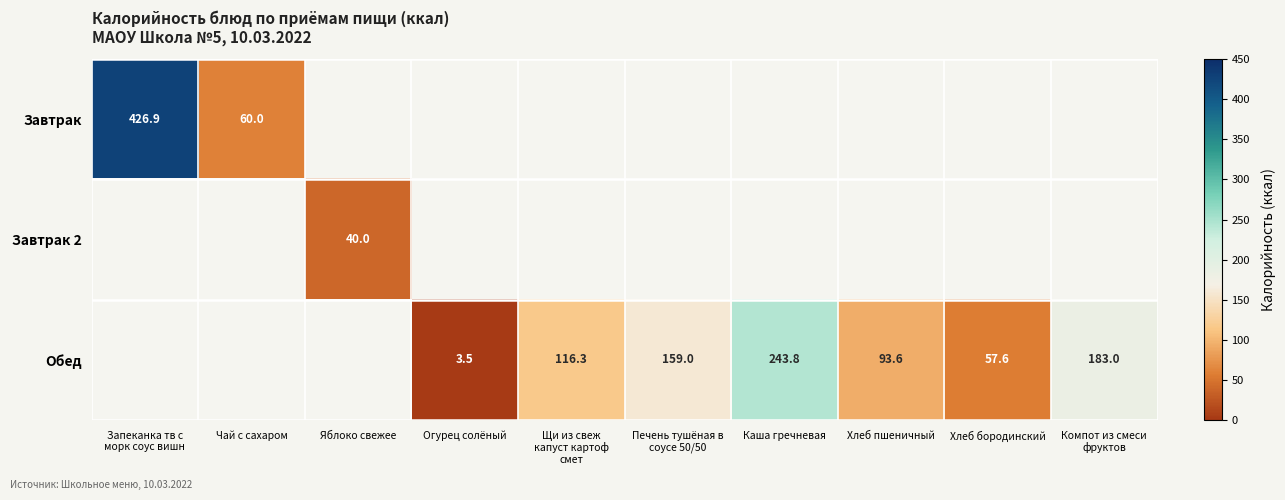

True or false: Обед has a value of 41.0 at Хлеб пшеничный.

False